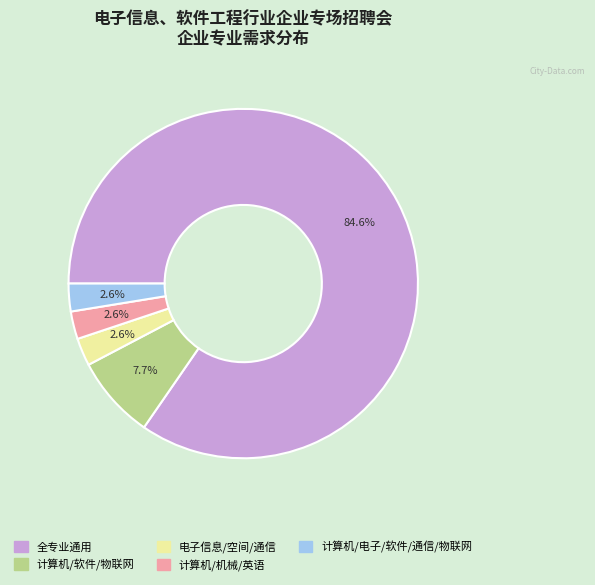

Is there a majority slice in this chart?

Yes